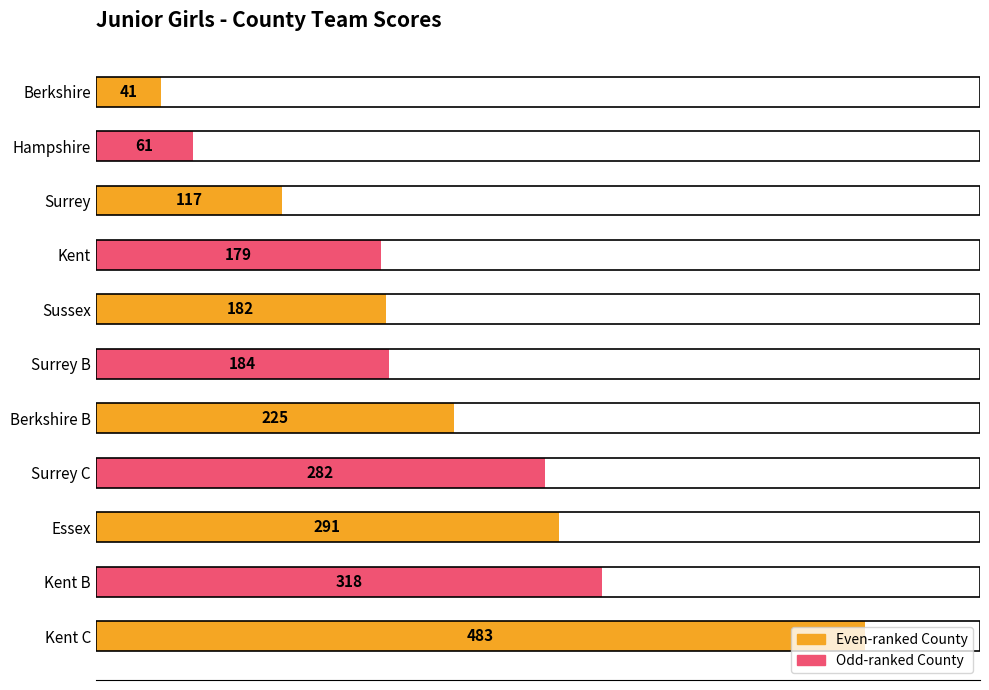

Are the bars horizontal?

Yes